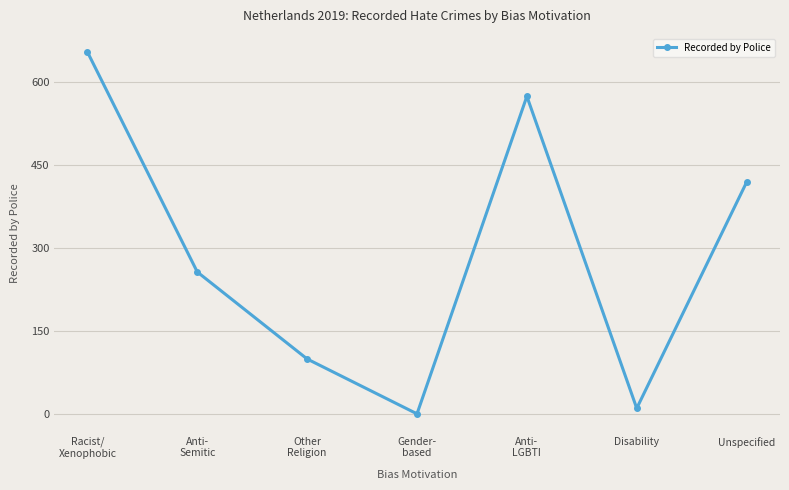

List the labels in order of value, smallest first.

Gender-
based, Disability, Other
Religion, Anti-
Semitic, Unspecified, Anti-
LGBTI, Racist/
Xenophobic